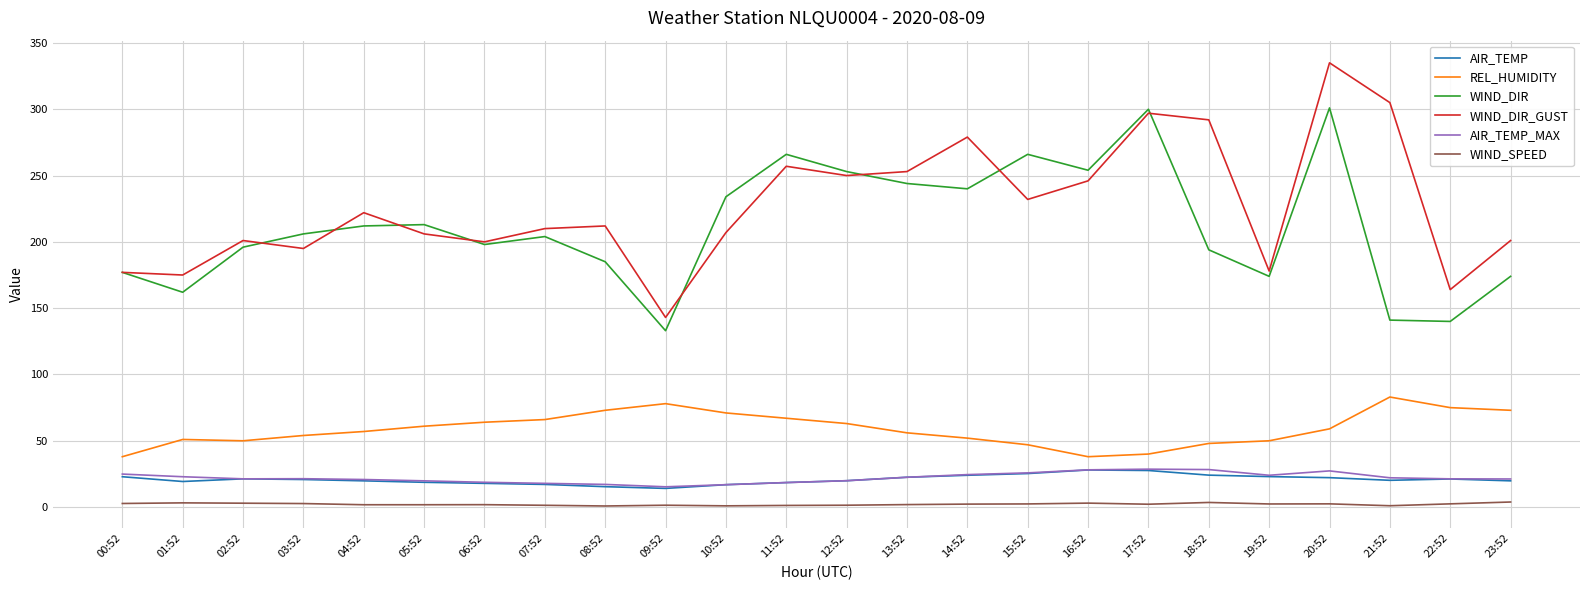

Does the chart display data point markers on the line(s)?

No